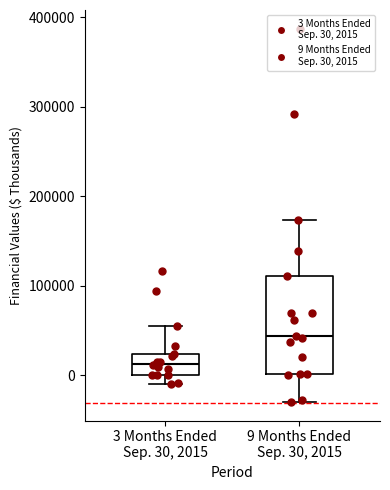

Which box's median line is the highest?

9 Months Ended Sep. 30, 2015